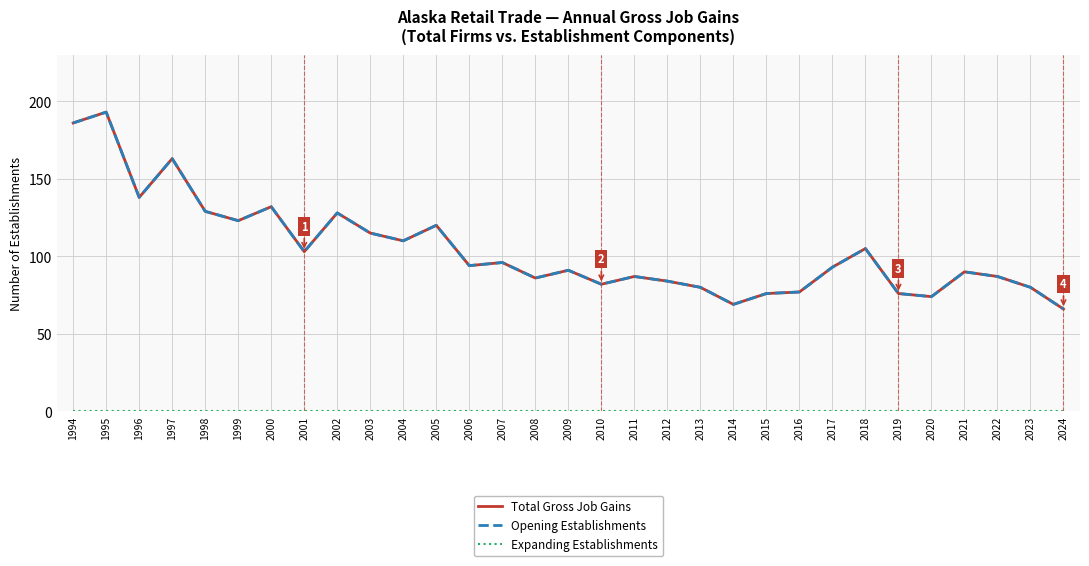

Is this an area chart (filled region under the line)?

No